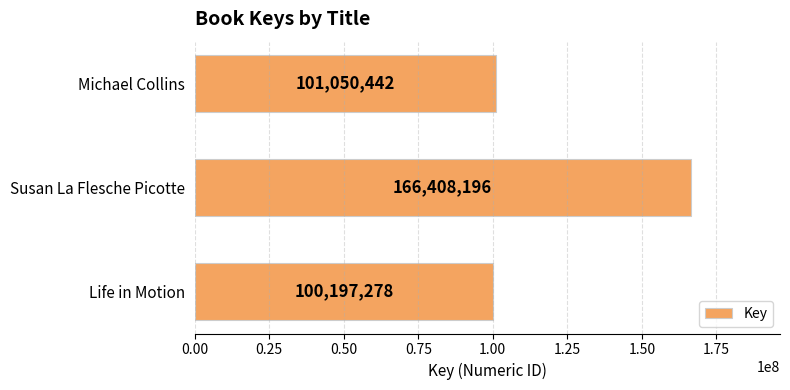

Are the bars grouped side by side (vs. stacked)?

No